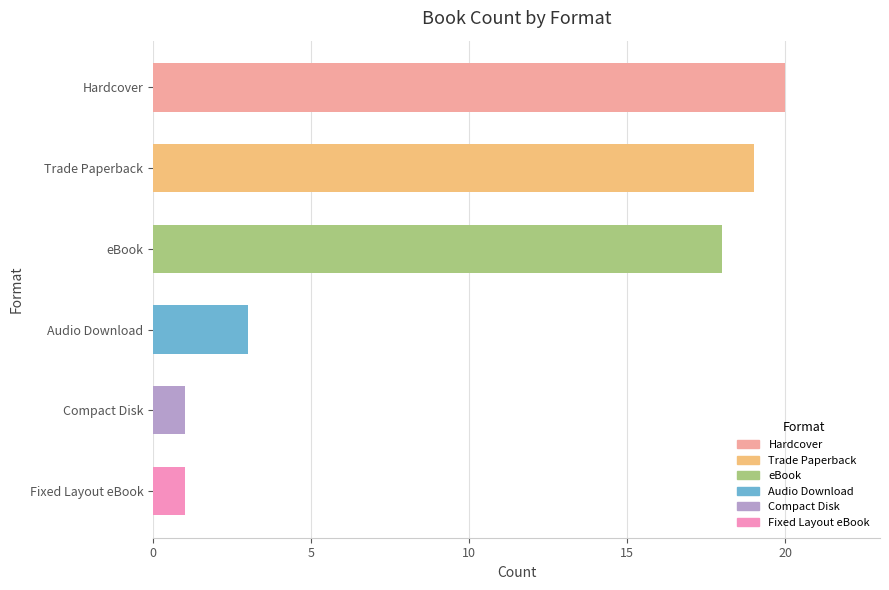

The value at Compact Disk is 1. True or false?

True